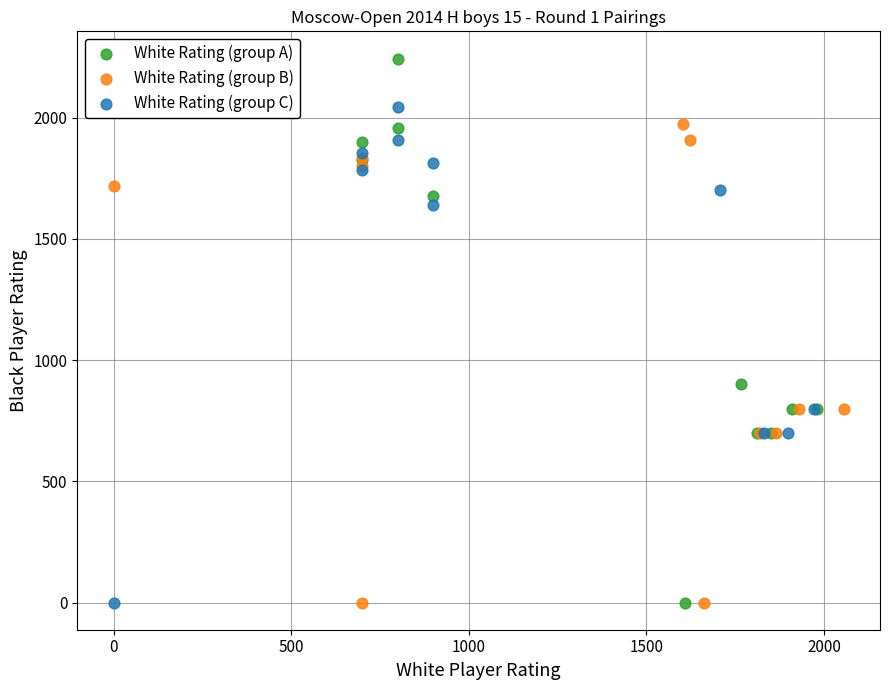

Which series has the largest Y range (max minus min)?

White Rating (group A)